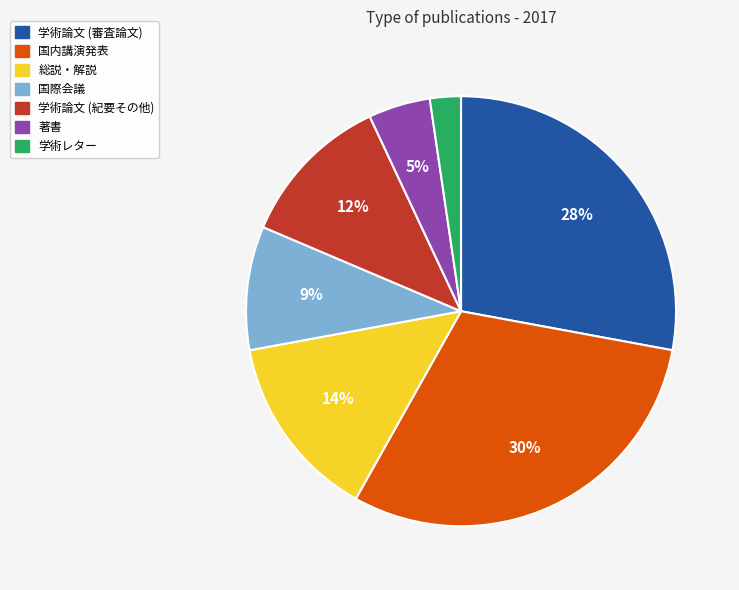

Which category has the biggest portion of the pie?

国内講演発表